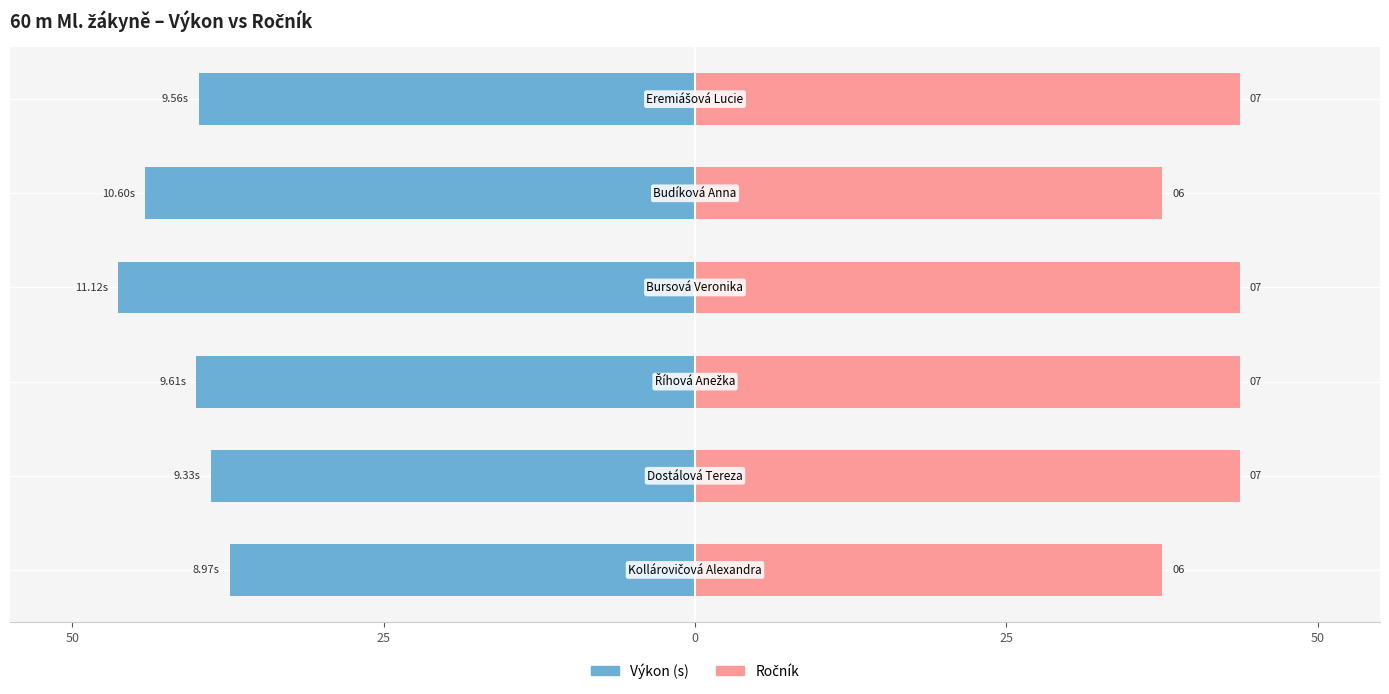

Which series has the largest total across all categories?

Ročník